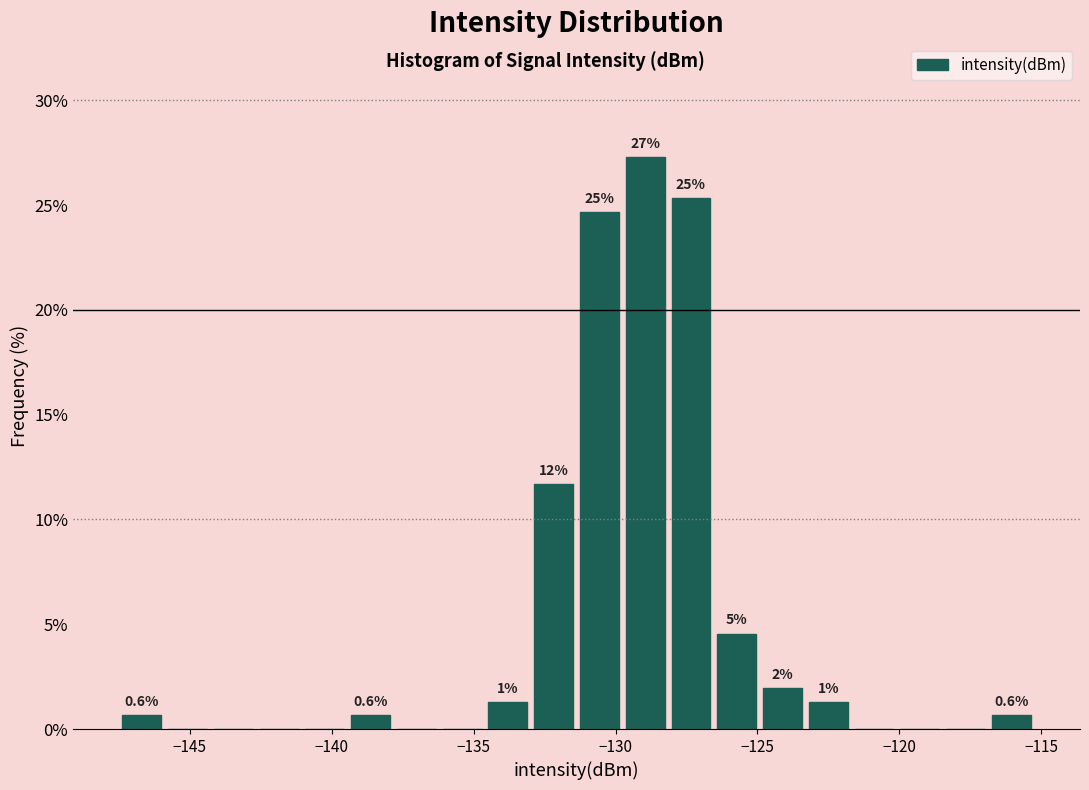

Read against the x-axis, roughly where is the centre of the tallest bar?

-129.0